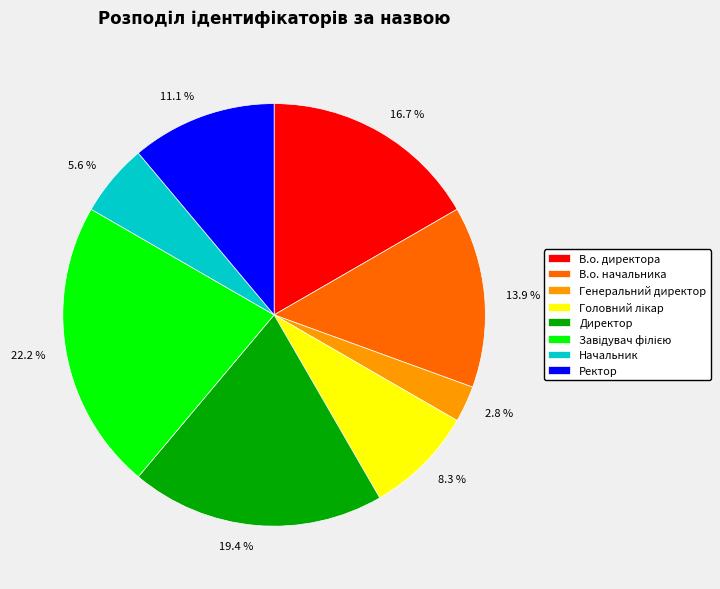

To the nearest percent, what portion does В.о. начальника represent?

14%